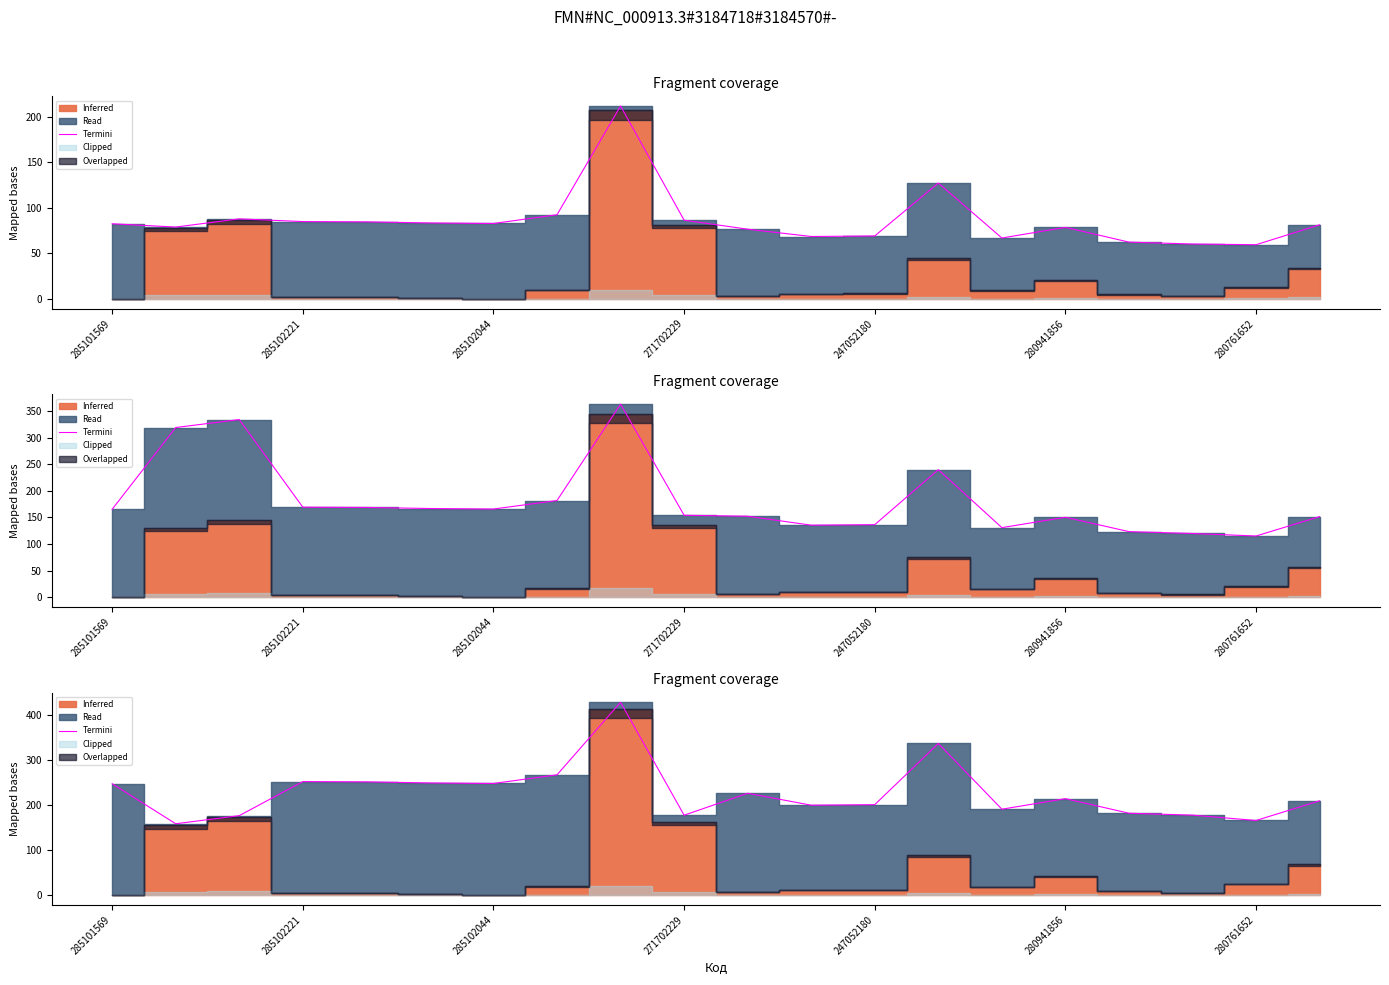

What is the difference between the values at 13 and 19?

127.2